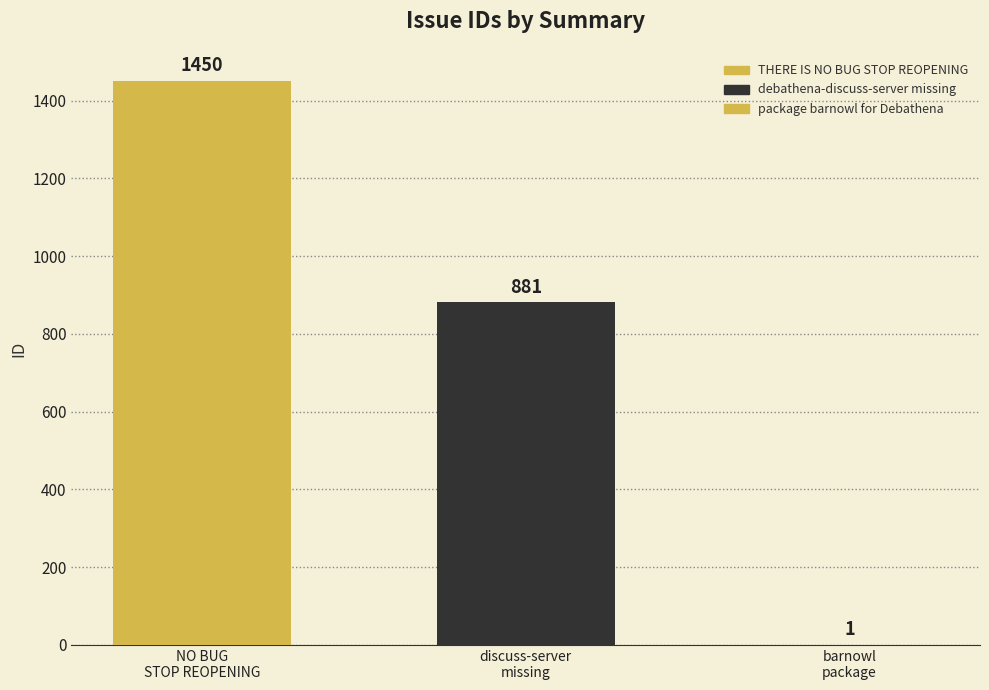

The chart shows a value of 881 at debathena-discuss-server missing. True or false?

True